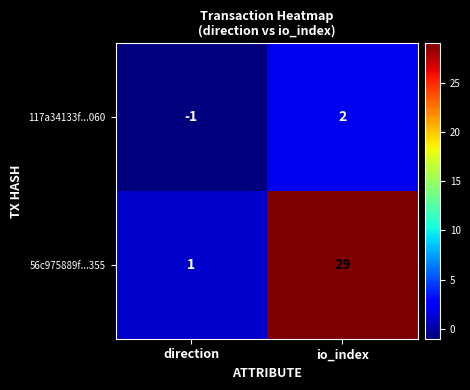

Count the number of data series in this chart.

2